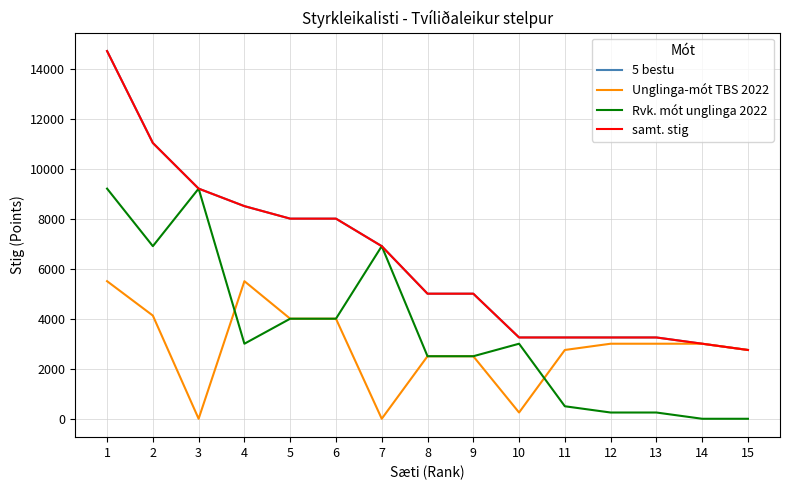

Does the chart have visible grid lines?

Yes